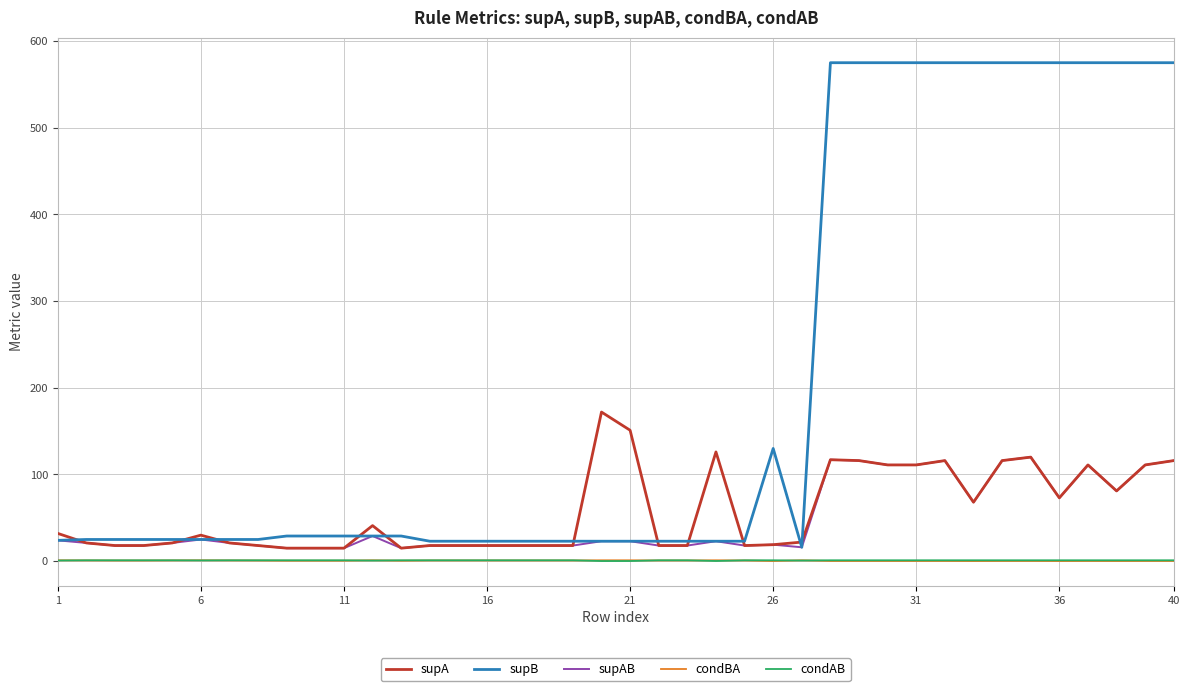

What is the minimum value for supAB?

15.0